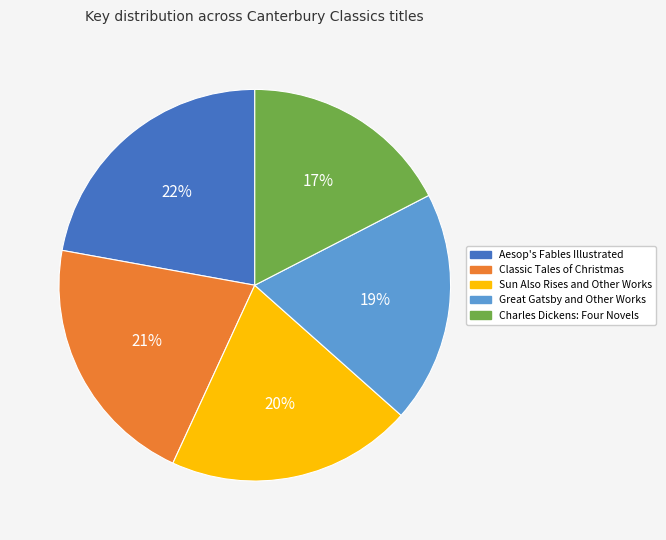

What is the smallest slice in the pie chart?

Charles Dickens: Four Novels